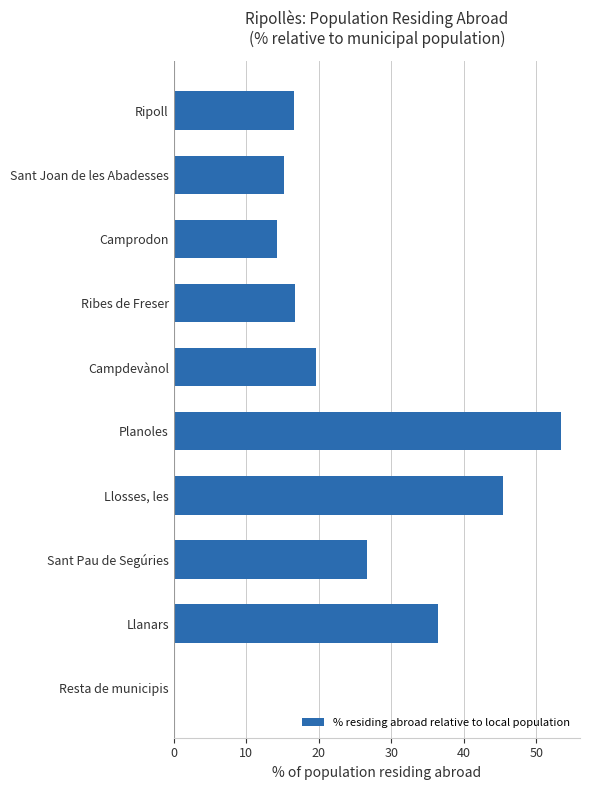

Which has a higher value, Campdevànol or Camprodon?

Campdevànol